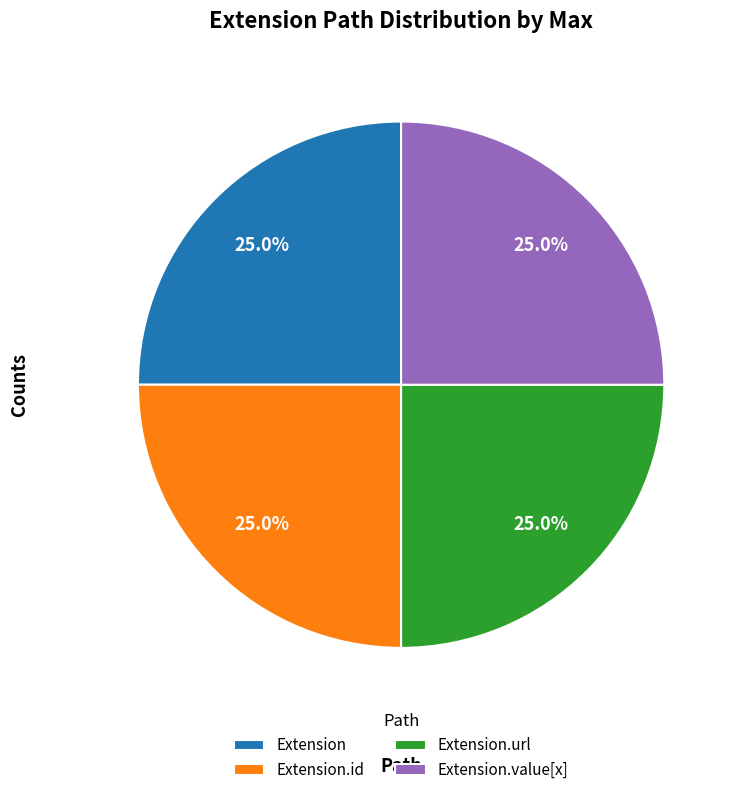

Is there a majority slice in this chart?

No